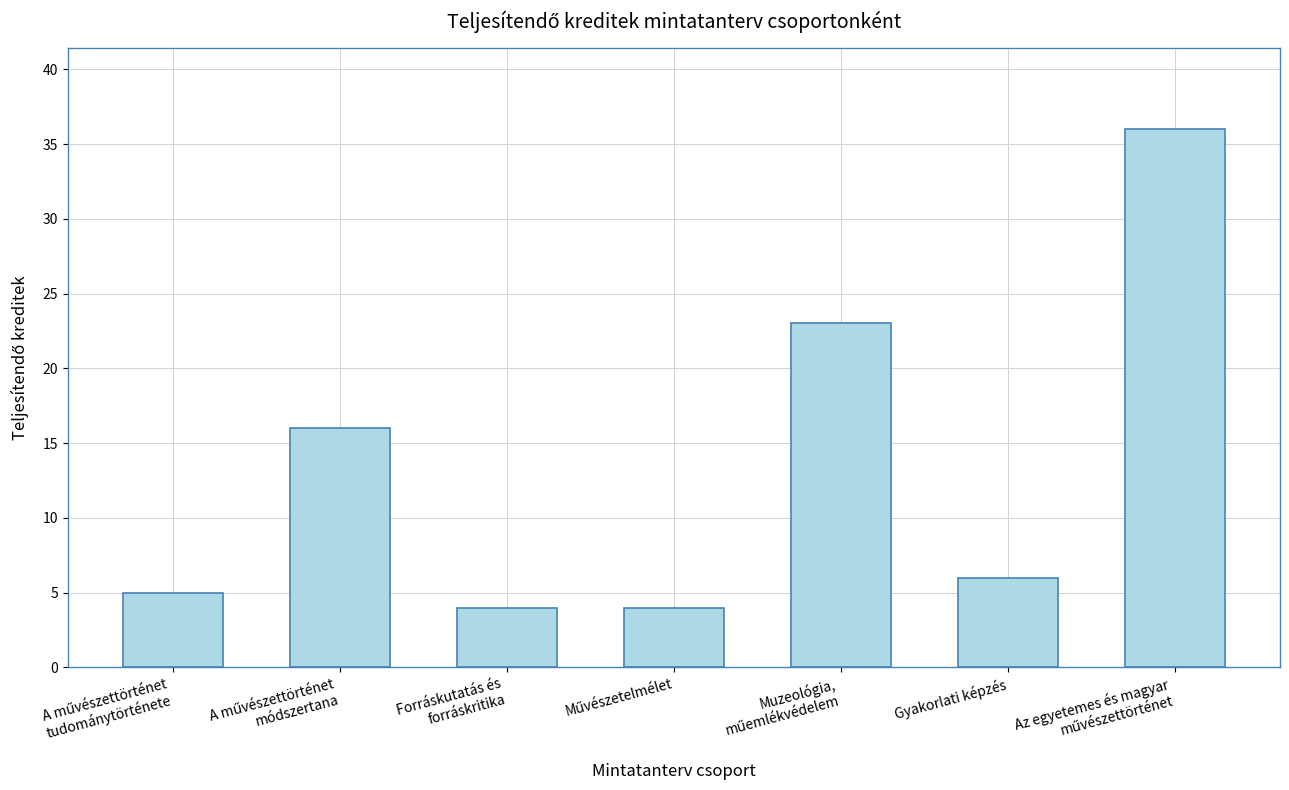

What is the value of the 5th bar from the left?

23